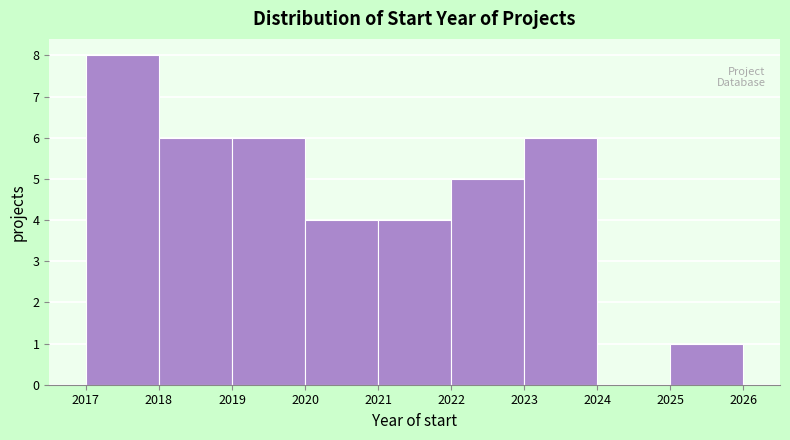

Reading left to right, transcribe this chart: for each bar, give the range it covers on the x-axis and its height. The values are not printed on the chart, so give them approximately, as read against the axis.

2017 to 2018: 8
2018 to 2019: 6
2019 to 2020: 6
2020 to 2021: 4
2021 to 2022: 4
2022 to 2023: 5
2023 to 2024: 6
2024 to 2025: 0
2025 to 2026: 1